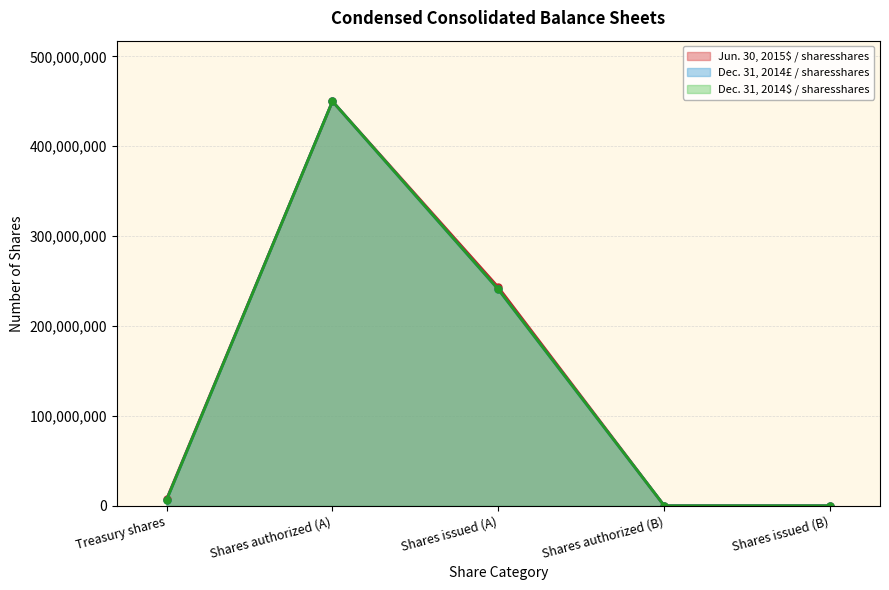

What is the value of the Dec. 31, 2014$ / sharesshares point at the 5th from the left?

50000